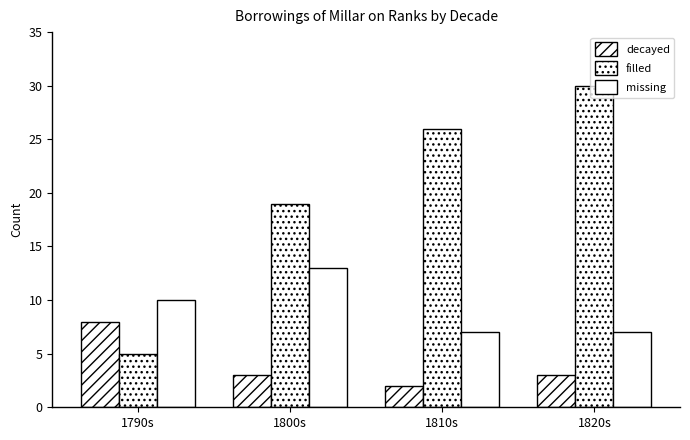

What is the value of the decayed bar at the 3rd from the left?

2